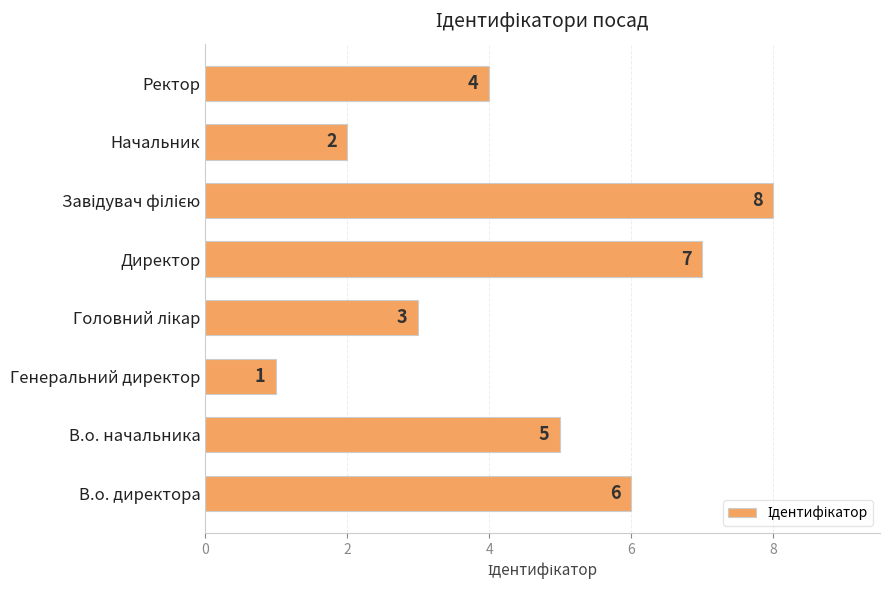

Which category has the lowest value across all series?

Генеральний директор